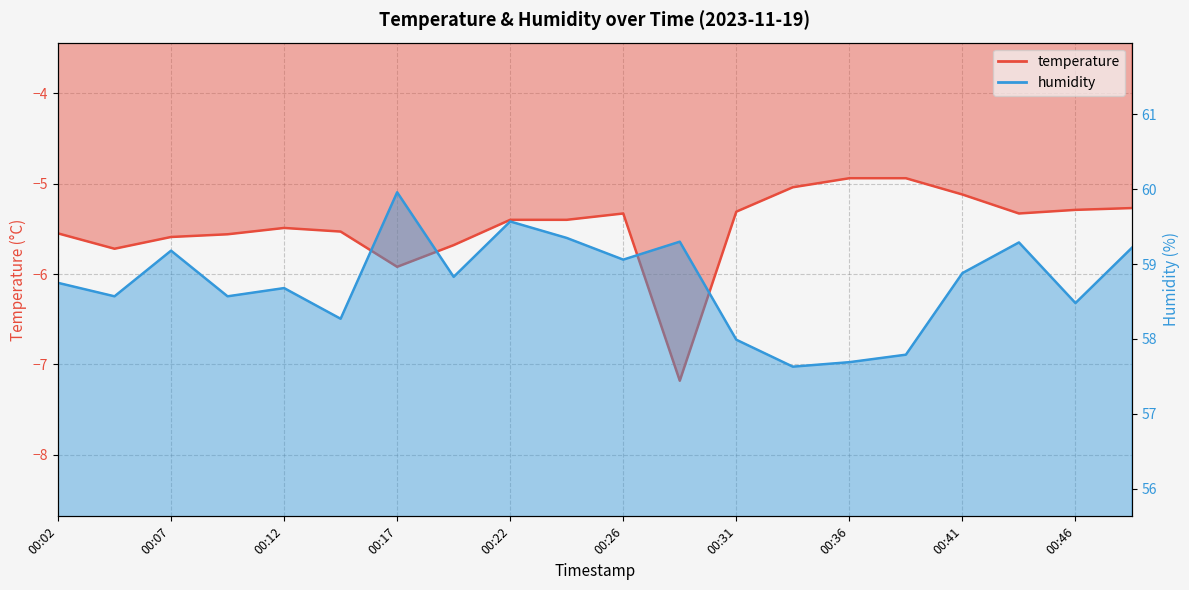

Reading left to right, what are all the values shown in this chart?

temperature: 00:02=-5.5	00:04=-5.7	00:07=-5.6	00:09=-5.6	00:12=-5.5	00:14=-5.5	00:17=-5.9	00:19=-5.7	00:22=-5.4	00:24=-5.4	00:26=-5.3	00:29=-7.2	00:31=-5.3	00:34=-5.0	00:36=-4.9	00:39=-4.9	00:41=-5.1	00:44=-5.3	00:46=-5.3	00:49=-5.3
humidity: 00:02=58.8	00:04=58.6	00:07=59.2	00:09=58.6	00:12=58.7	00:14=58.3	00:17=60.0	00:19=58.8	00:22=59.6	00:24=59.4	00:26=59.1	00:29=59.3	00:31=58.0	00:34=57.6	00:36=57.7	00:39=57.8	00:41=58.9	00:44=59.3	00:46=58.5	00:49=59.2